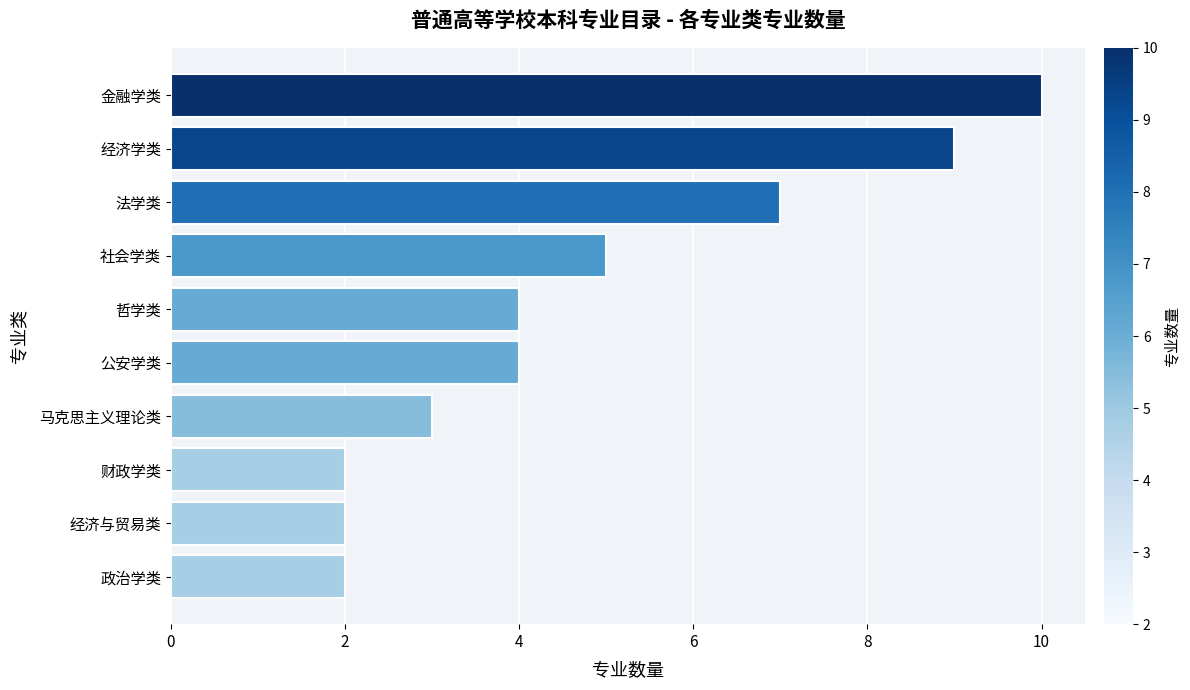

What is the maximum value shown in the chart?

10